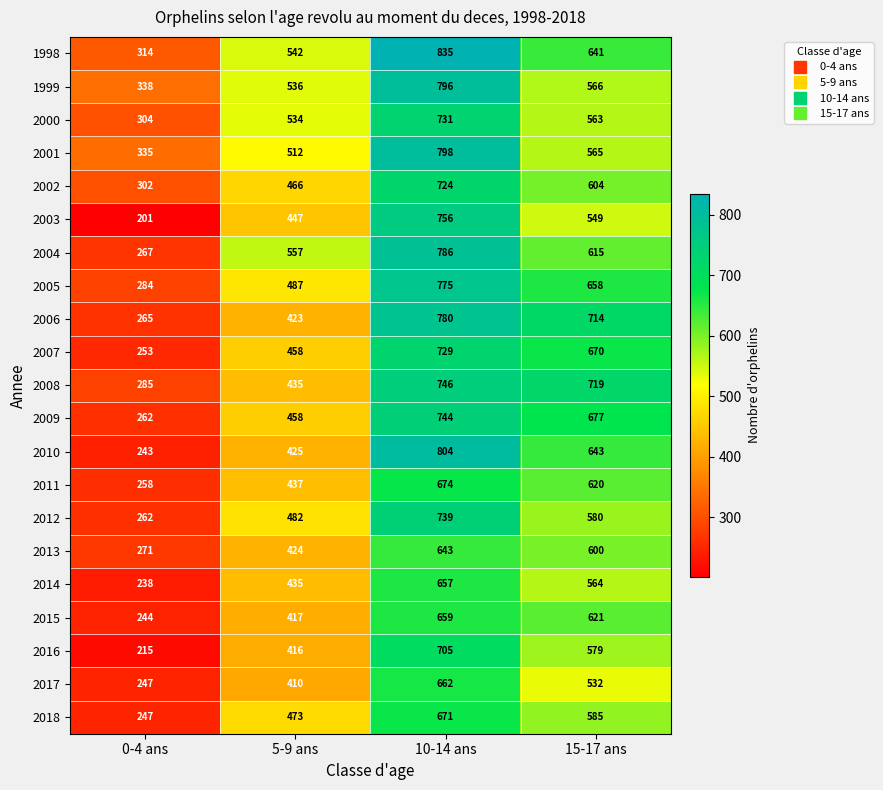

Between 0-4 ans and 10-14 ans, which series saw the biggest shift?

2010